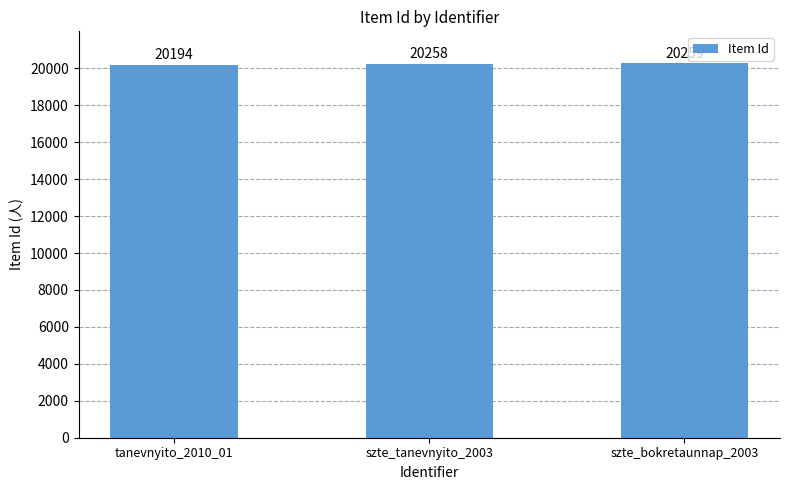

Count the number of data series in this chart.

1